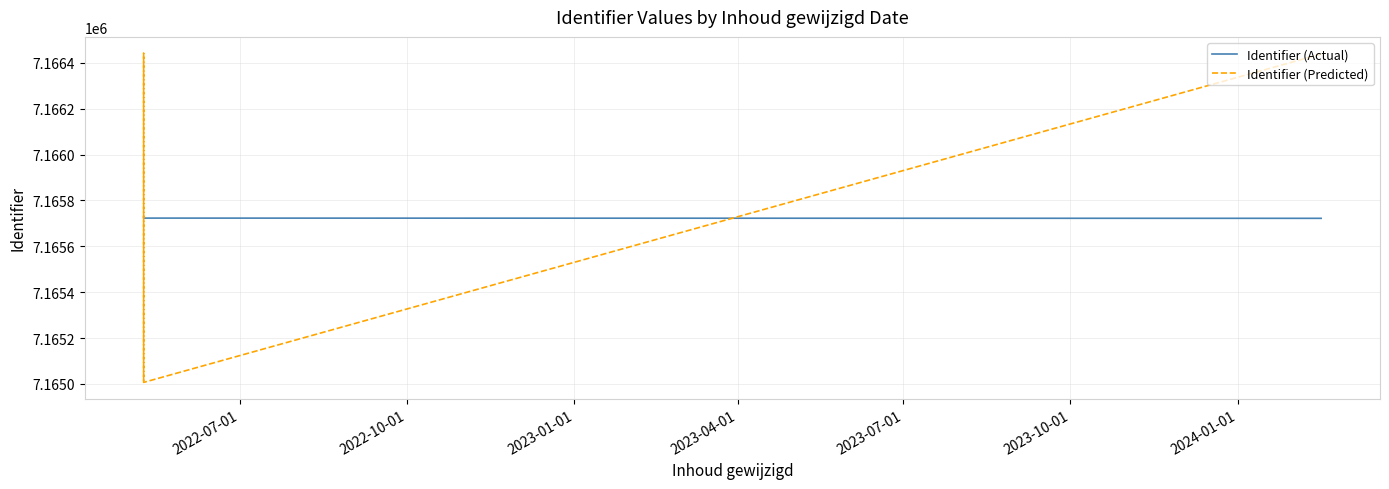

List the labels in order of Identifier (Actual) value, smallest first.

2022-07-01, 2022-10-01, 2023-01-01, 2023-04-01, 2023-07-01, 2023-10-01